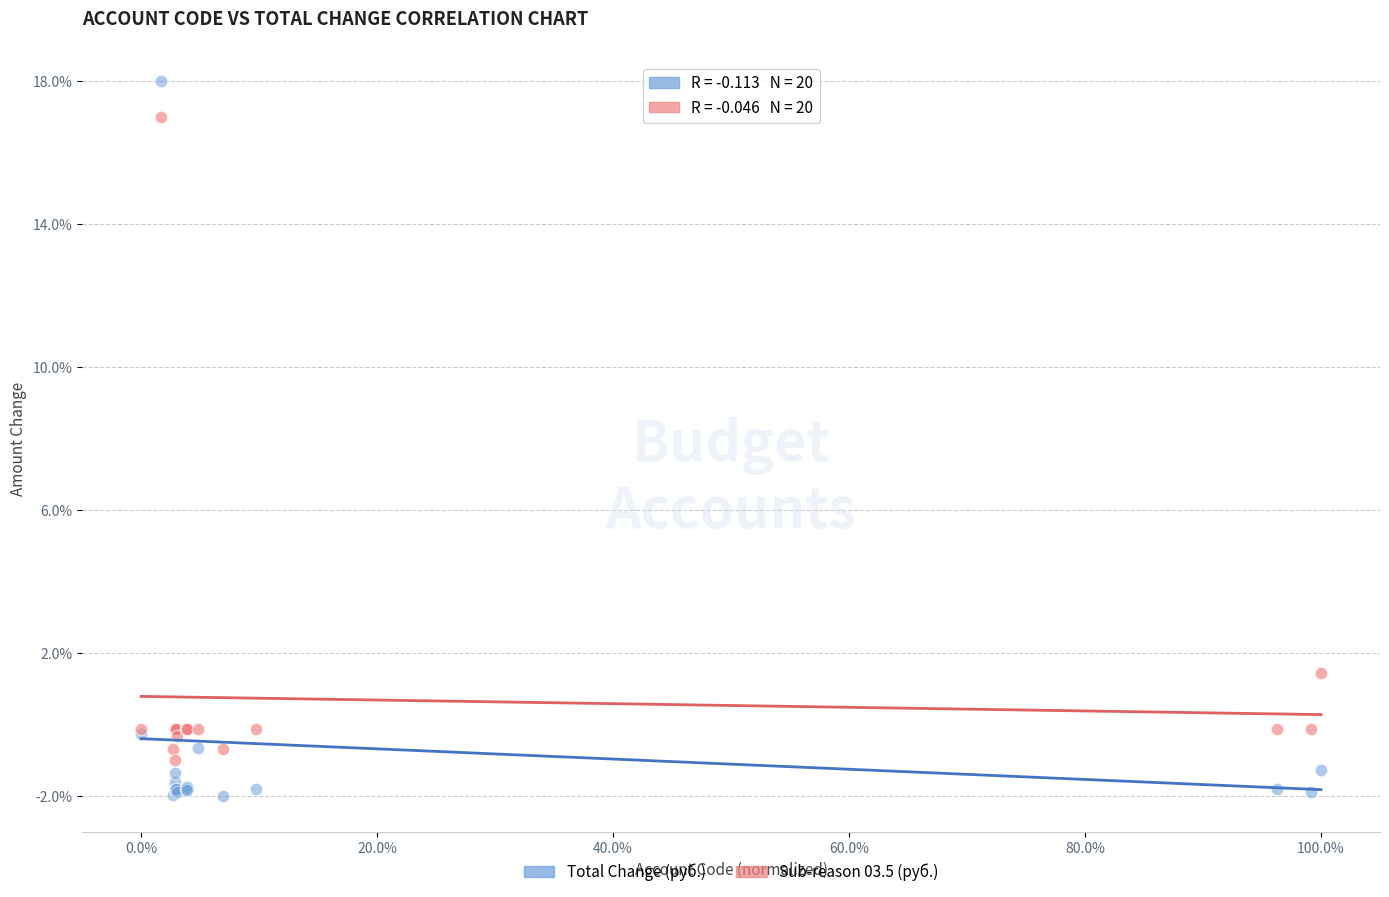

Across all series, what Y value is closest to 8?

1.4